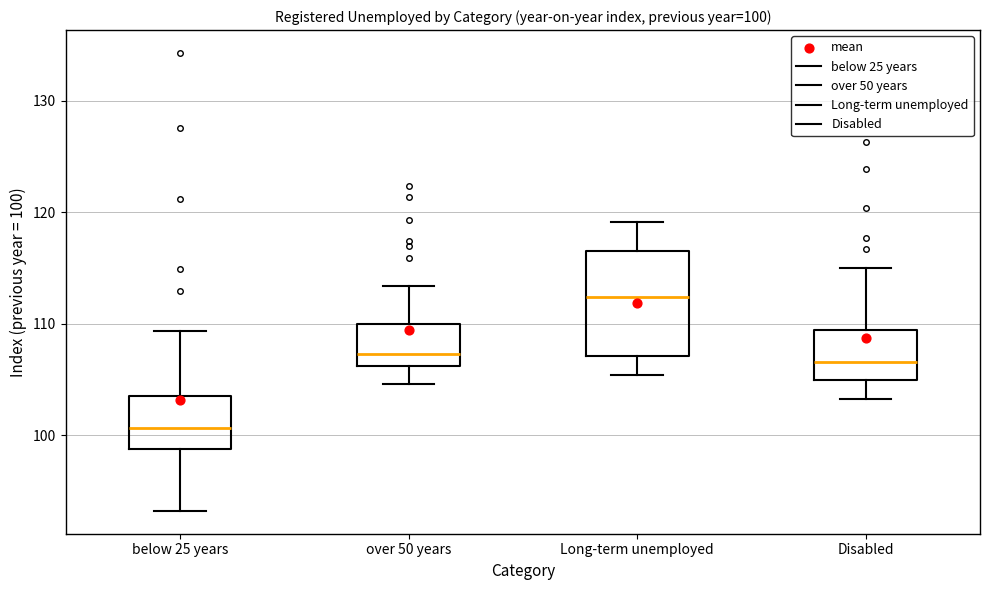

Comparing the boxes themselves (not the whiskers), which one is the tallest?

Long-term unemployed